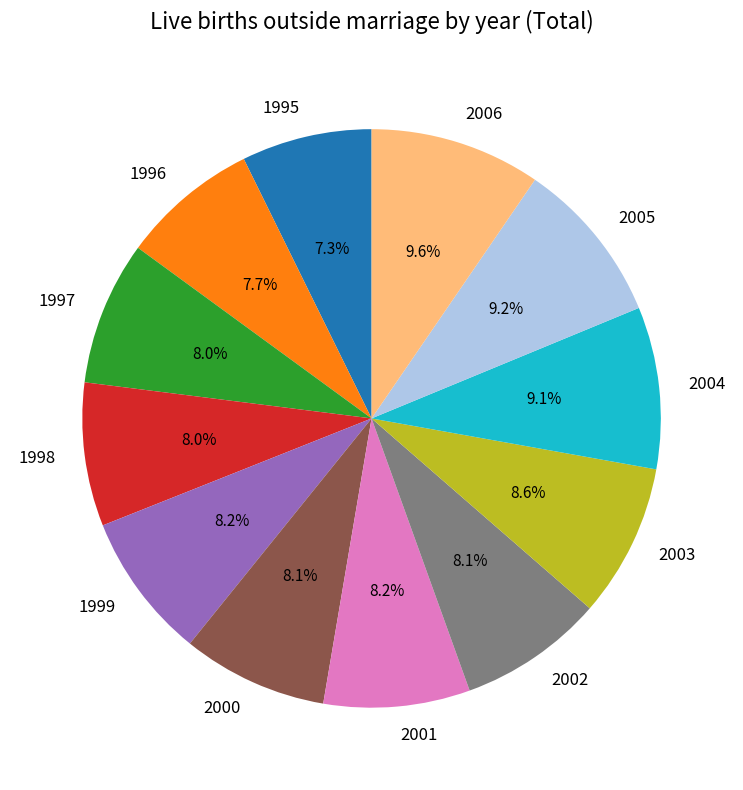

What is the ratio of the value at 2000 to the value at 1998?

1.0